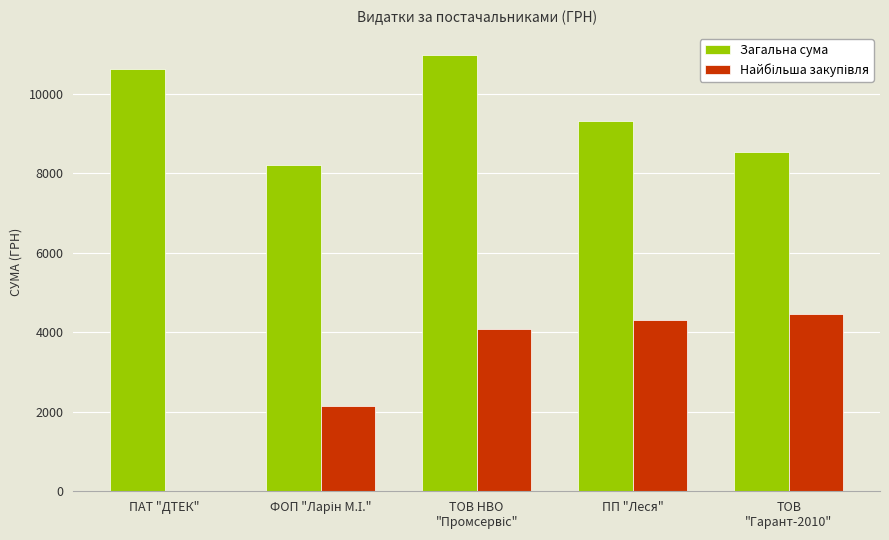

What is the sum of all Загальна сума values?

47665.6